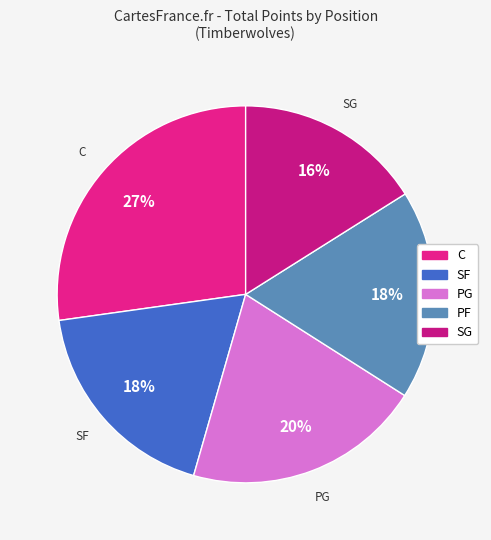

Is the sum of PG and PF greater than half?

No